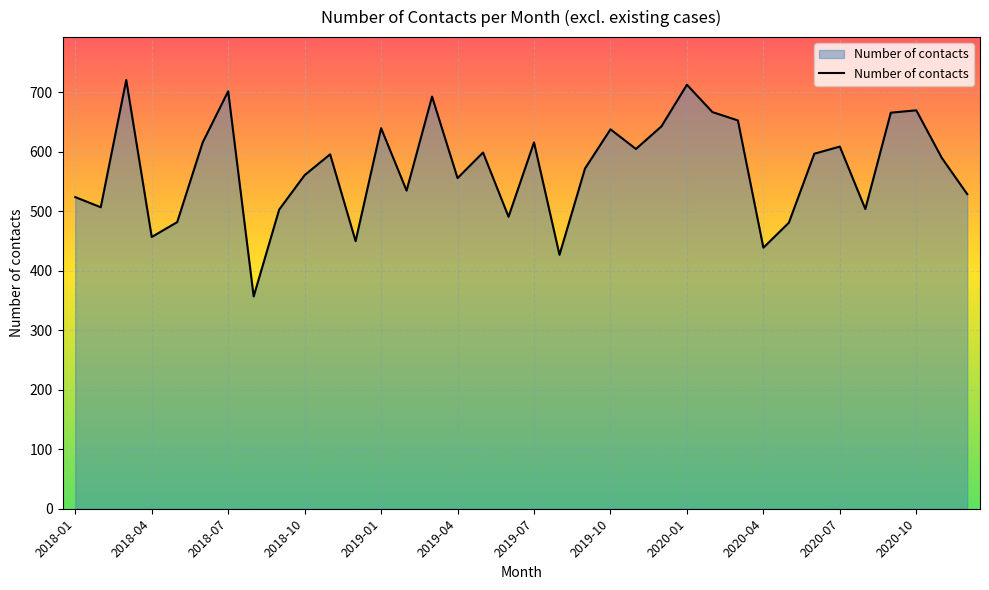

What is the greatest value displayed?

721